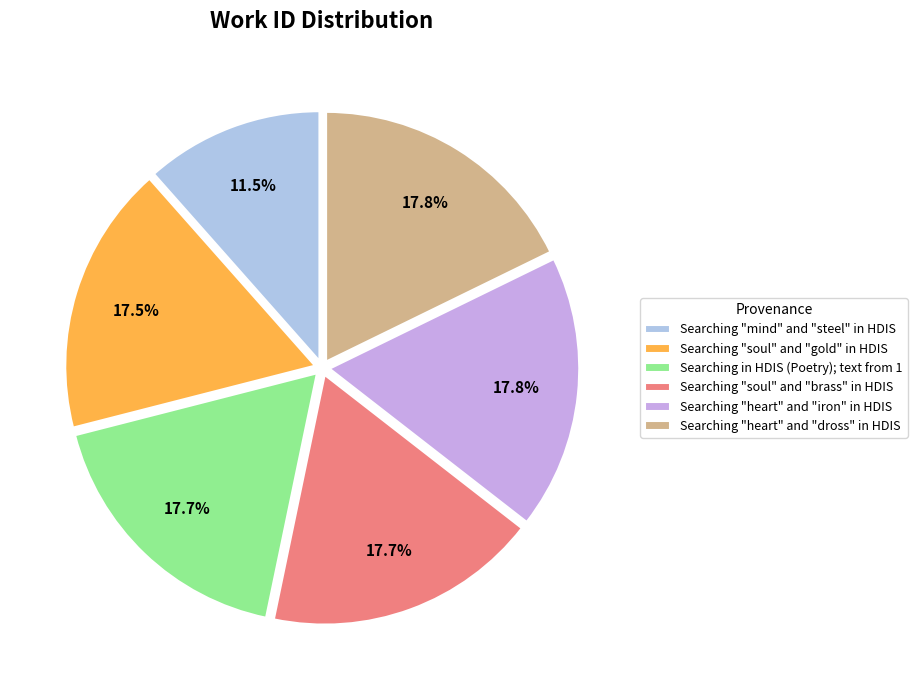

What is the ratio of the value at Searching in HDIS (Poetry); text from 1 to the value at Searching "mind" and "steel" in HDIS?

1.5